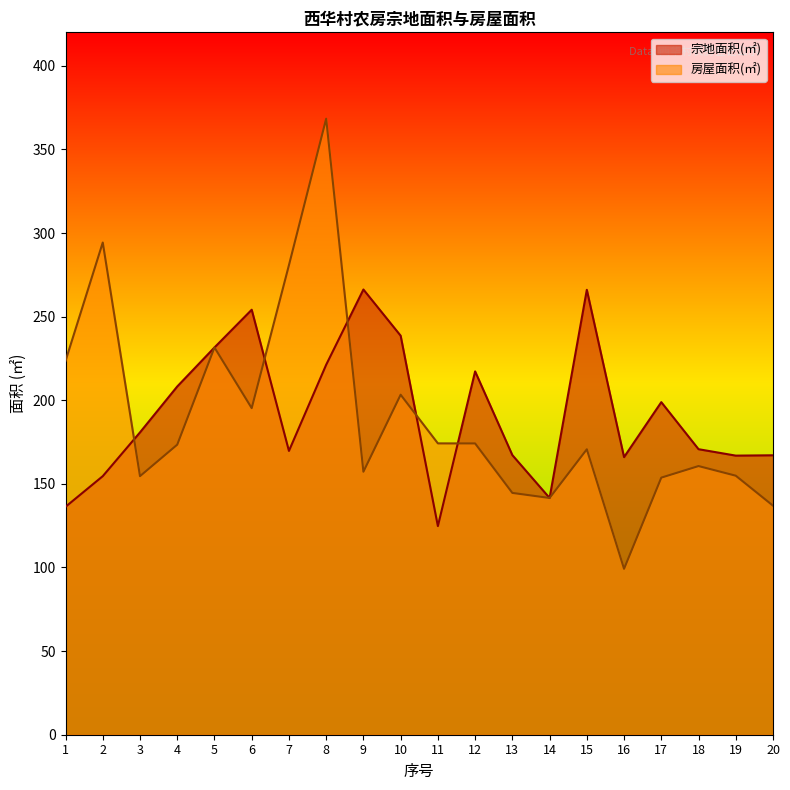

At which category is the sum across all series the highest?

8